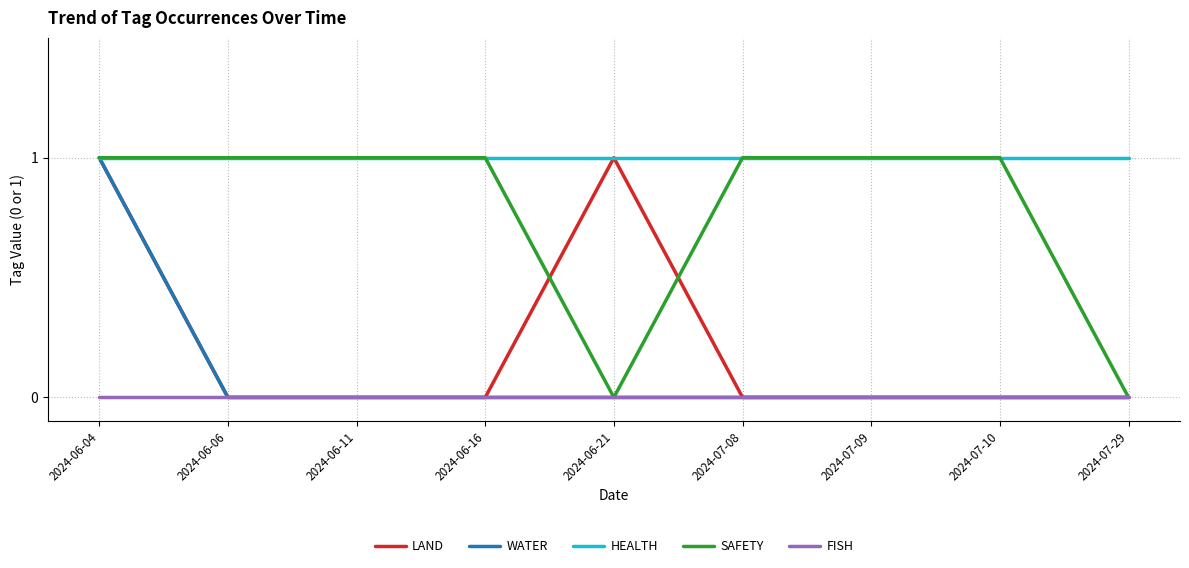

What position from the right is 2024-06-04?

9